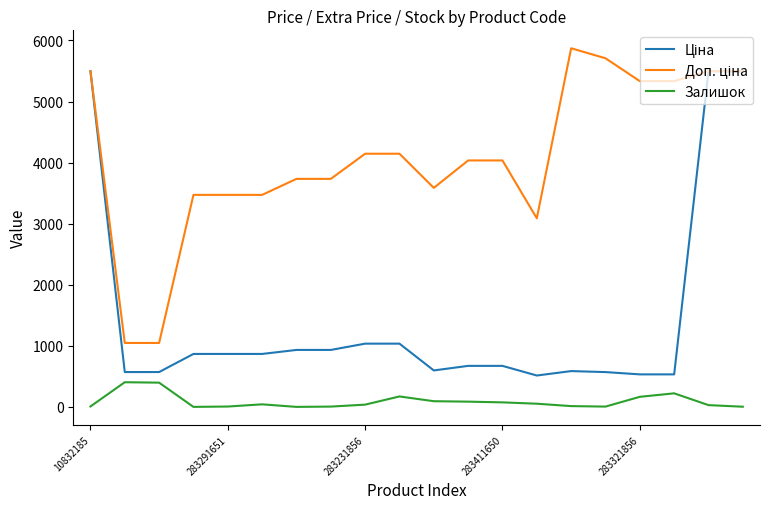

What is the maximum value shown in the chart?

5872.6